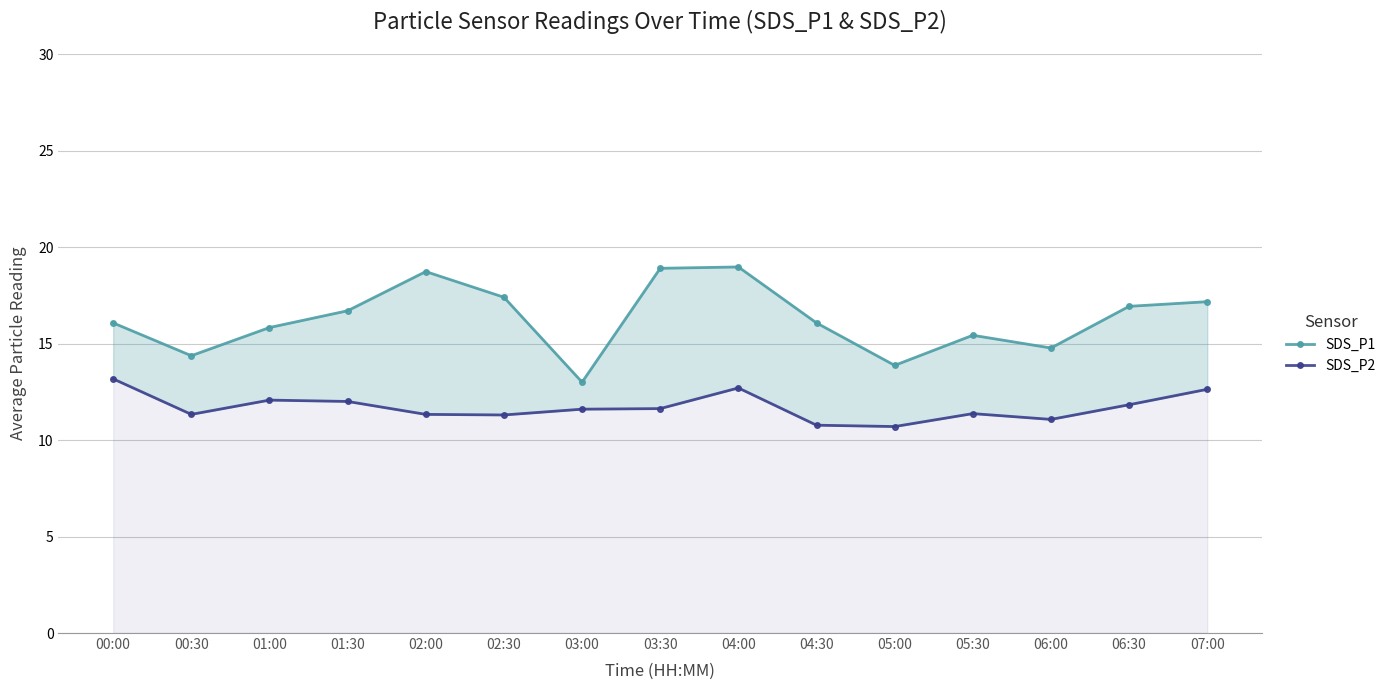

What is the label of the 4th point from the right?

05:30